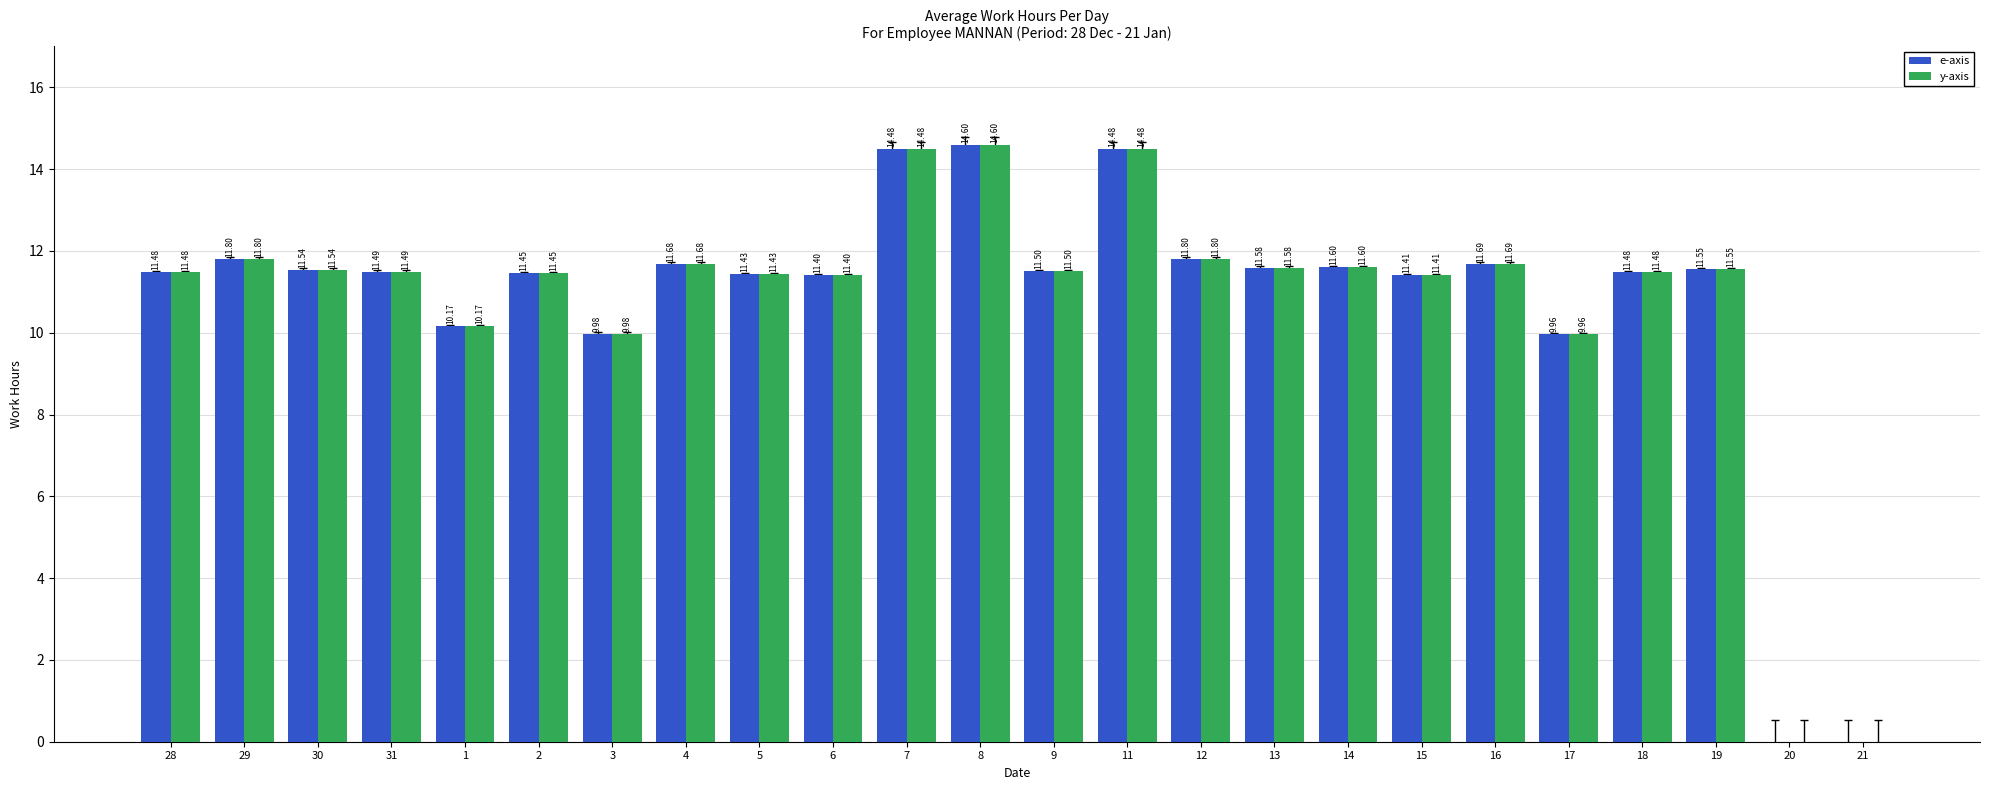

What is the total value across all series at 13?

23.2